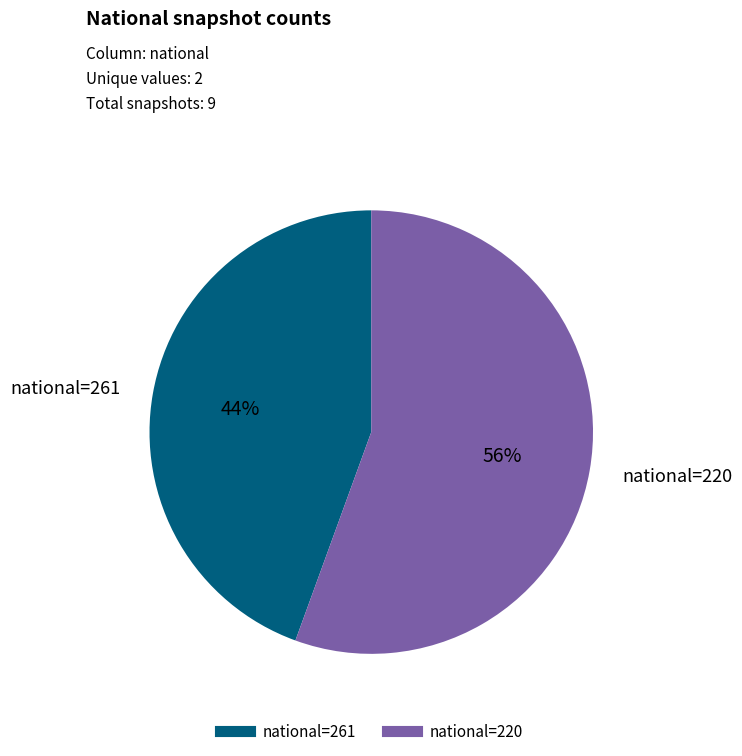

To the nearest percent, what is the average slice percentage?

50%